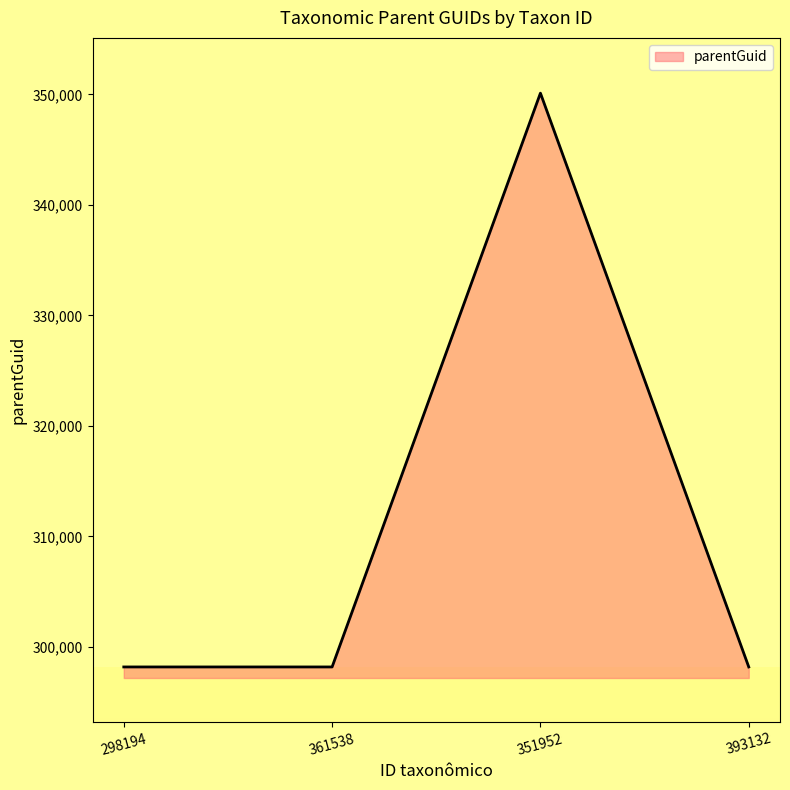

What is the minimum value shown in the chart?

298183